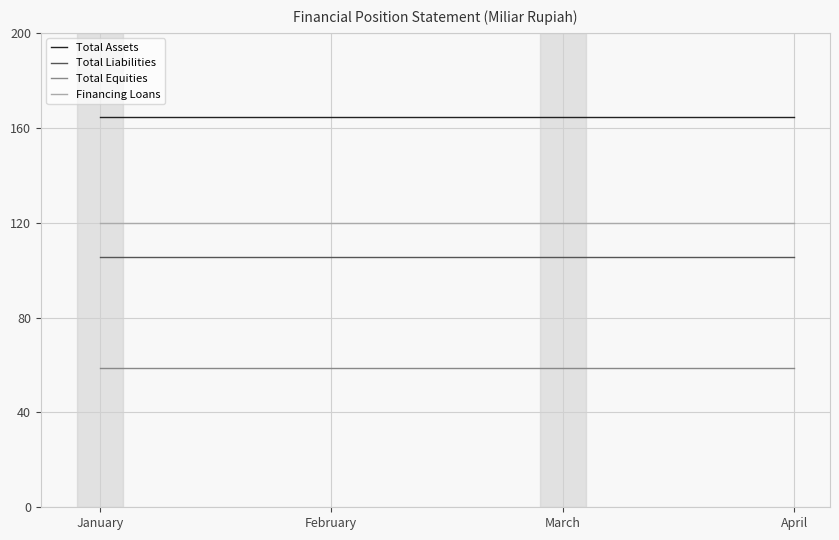

Reading left to right, list all the values displayed in this chart.

Total Assets: January=164.3	February=164.3	March=164.3	April=164.3
Total Liabilities: January=105.6	February=105.6	March=105.6	April=105.6
Total Equities: January=58.7	February=58.7	March=58.7	April=58.7
Financing Loans: January=120.1	February=120.1	March=120.1	April=120.1